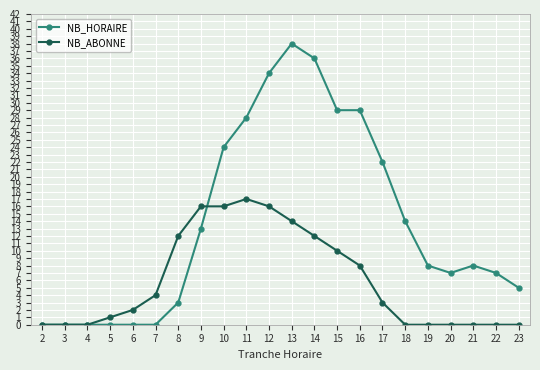

Rank the series by their maximum value, from highest to lowest.

NB_HORAIRE, NB_ABONNE